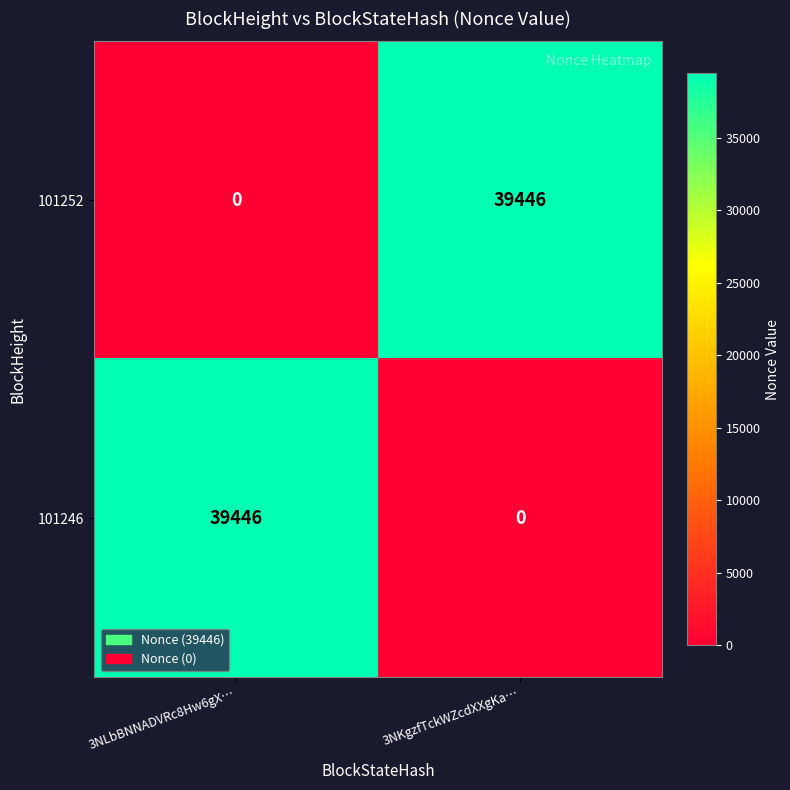

What is the difference between the highest and lowest values at 3NKgzfTckWZcdXXgKa…?

39446